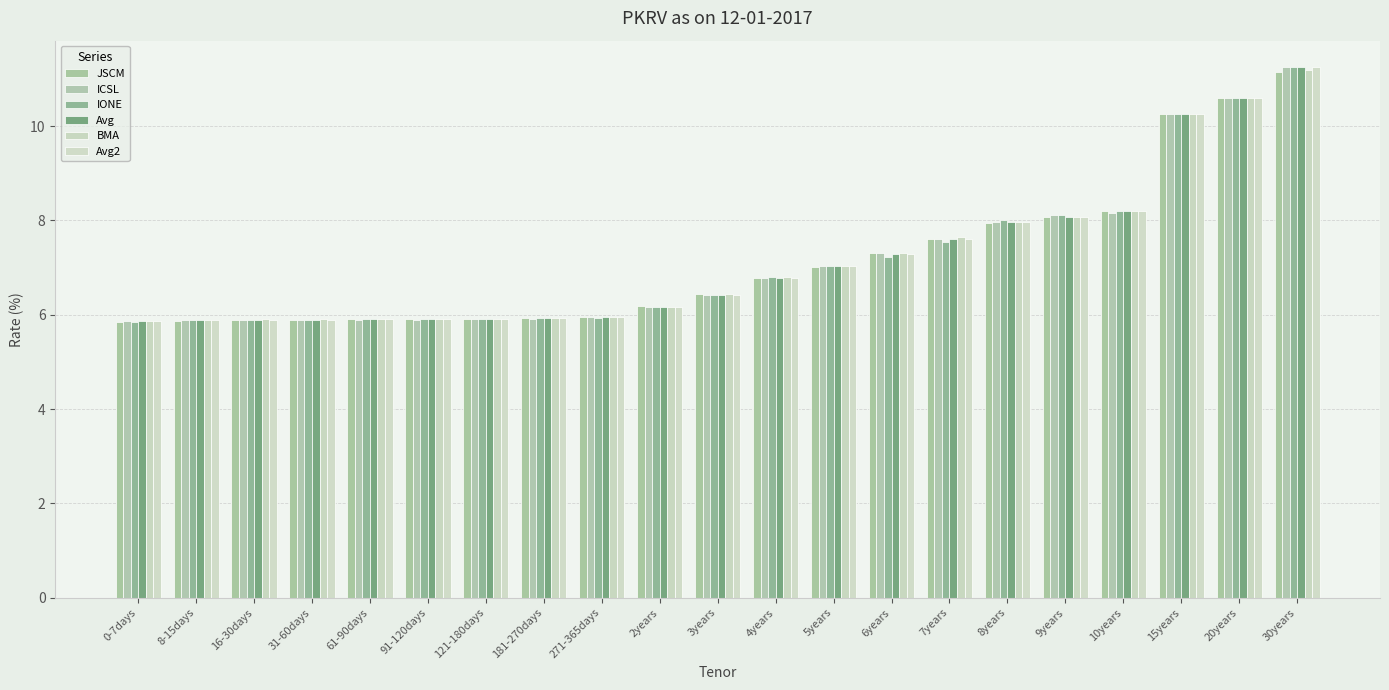

Reading left to right, extract all data points from this chart.

JSCM: 5.8	5.9	5.9	5.9	5.9	5.9	5.9	5.9	6.0	6.2	6.4	6.8	7.0	7.3	7.6	8.0	8.1	8.2	10.2	10.6	11.2
ICSL: 5.9	5.9	5.9	5.9	5.9	5.9	5.9	5.9	6.0	6.2	6.4	6.8	7.0	7.3	7.6	8.0	8.1	8.2	10.2	10.6	11.2
IONE: 5.8	5.9	5.9	5.9	5.9	5.9	5.9	5.9	5.9	6.2	6.4	6.8	7.0	7.2	7.5	8.0	8.1	8.2	10.2	10.6	11.2
Avg: 5.9	5.9	5.9	5.9	5.9	5.9	5.9	5.9	6.0	6.2	6.4	6.8	7.0	7.3	7.6	8.0	8.1	8.2	10.3	10.6	11.2
BMA: 5.9	5.9	5.9	5.9	5.9	5.9	5.9	5.9	6.0	6.2	6.4	6.8	7.0	7.3	7.6	8.0	8.1	8.2	10.2	10.6	11.2
Avg2: 5.9	5.9	5.9	5.9	5.9	5.9	5.9	5.9	6.0	6.2	6.4	6.8	7.0	7.3	7.6	8.0	8.1	8.2	10.3	10.6	11.2